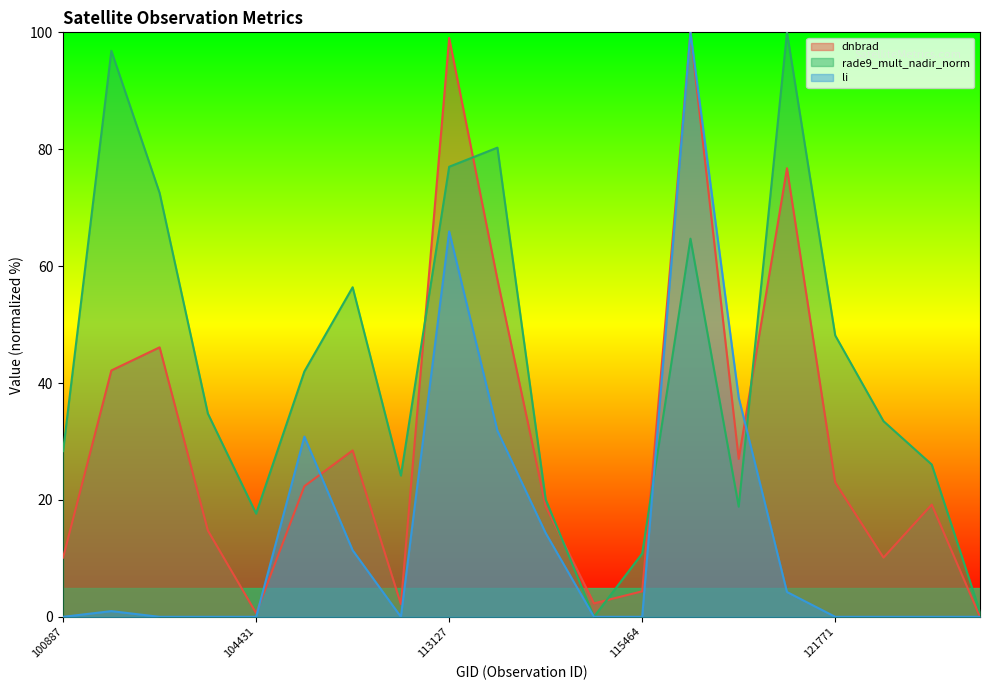

Reading left to right, extract all data points from this chart.

dnbrad: 10.1	42.2	46.1	14.8	0.6	22.4	28.5	2.2	99.0	57.7	18.9	2.3	4.4	100.0	27.0	76.7	23.0	10.1	19.2	0.0
rade9_mult_nadir_norm: 28.4	96.8	72.5	34.8	17.7	42.0	56.4	24.2	77.0	80.3	20.1	0.0	10.8	64.7	18.9	100.0	48.1	33.5	26.1	0.8
li: 0.0	1.0	0.0	0.0	0.0	30.8	11.4	0.0	65.9	31.8	14.3	0.0	0.0	100.0	37.5	4.2	0.0	0.0	0.0	0.0